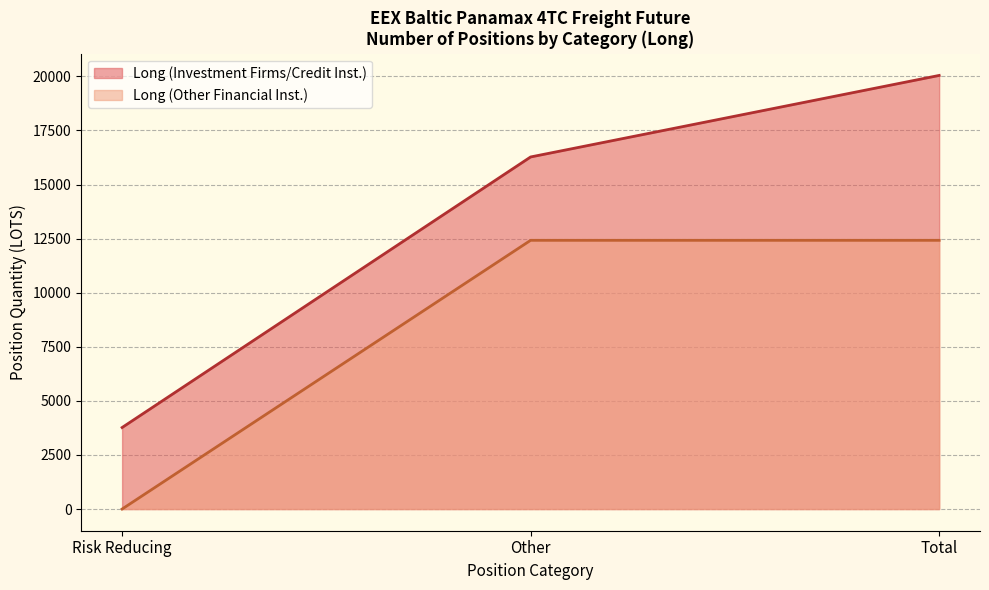

True or false: Long (Investment Firms/Credit Inst.) and Long (Other Financial Inst.) intersect in this chart.

False